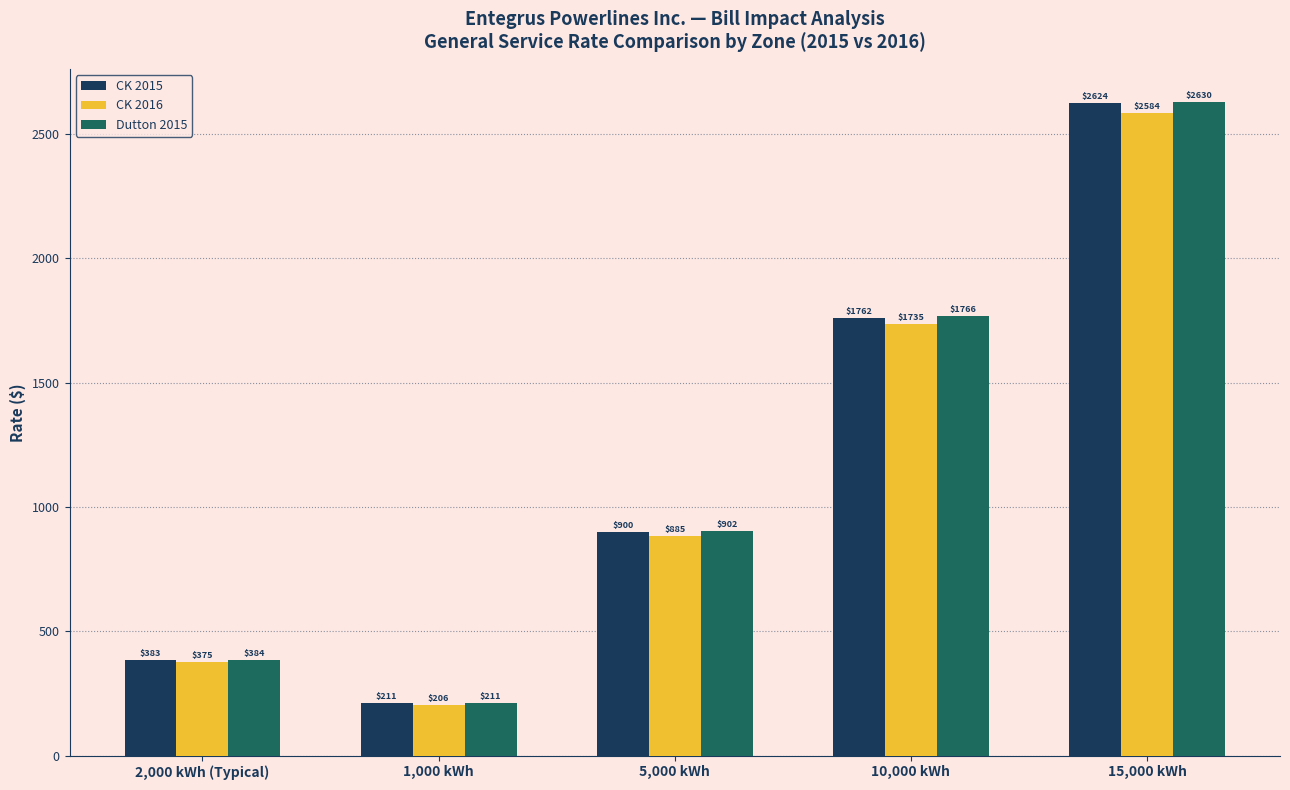

Rank the series by their maximum value, from highest to lowest.

Dutton 2015, CK 2015, CK 2016